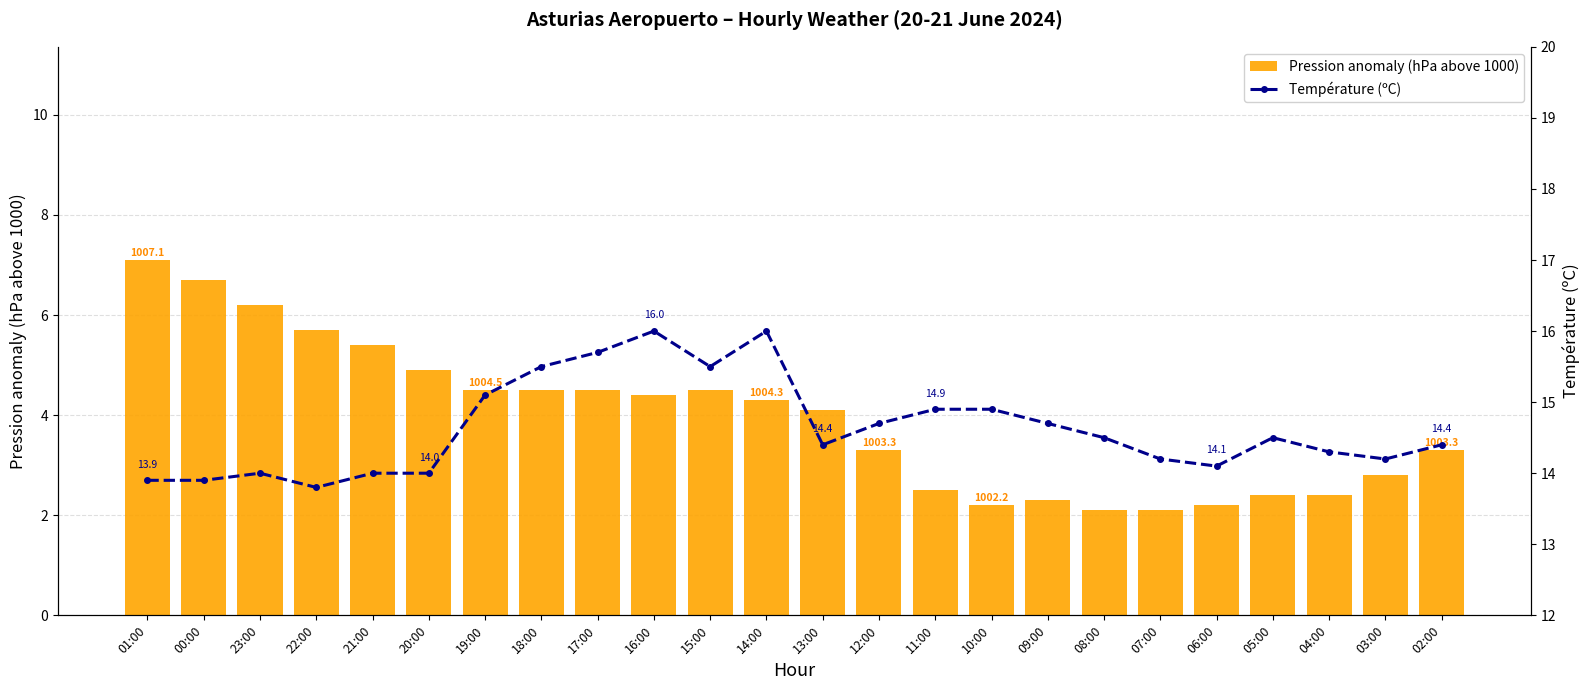

Reading left to right, list all the values displayed in this chart.

Pression anomaly (hPa above 1000): 01:00=7.1	00:00=6.7	23:00=6.2	22:00=5.7	21:00=5.4	20:00=4.9	19:00=4.5	18:00=4.5	17:00=4.5	16:00=4.4	15:00=4.5	14:00=4.3	13:00=4.1	12:00=3.3	11:00=2.5	10:00=2.2	09:00=2.3	08:00=2.1	07:00=2.1	06:00=2.2	05:00=2.4	04:00=2.4	03:00=2.8	02:00=3.3
Température (ºC): 01:00=13.9	00:00=13.9	23:00=14.0	22:00=13.8	21:00=14.0	20:00=14.0	19:00=15.1	18:00=15.5	17:00=15.7	16:00=16.0	15:00=15.5	14:00=16.0	13:00=14.4	12:00=14.7	11:00=14.9	10:00=14.9	09:00=14.7	08:00=14.5	07:00=14.2	06:00=14.1	05:00=14.5	04:00=14.3	03:00=14.2	02:00=14.4